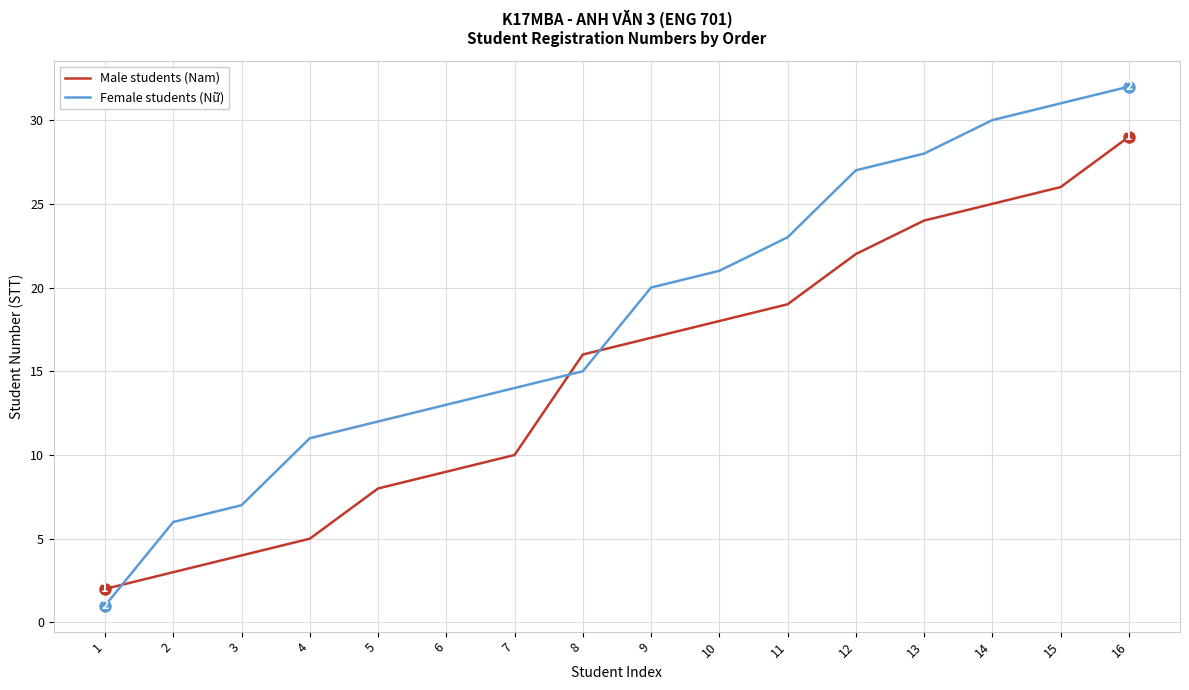

True or false: Female students (Nữ) has a value of 12 at 5.

True